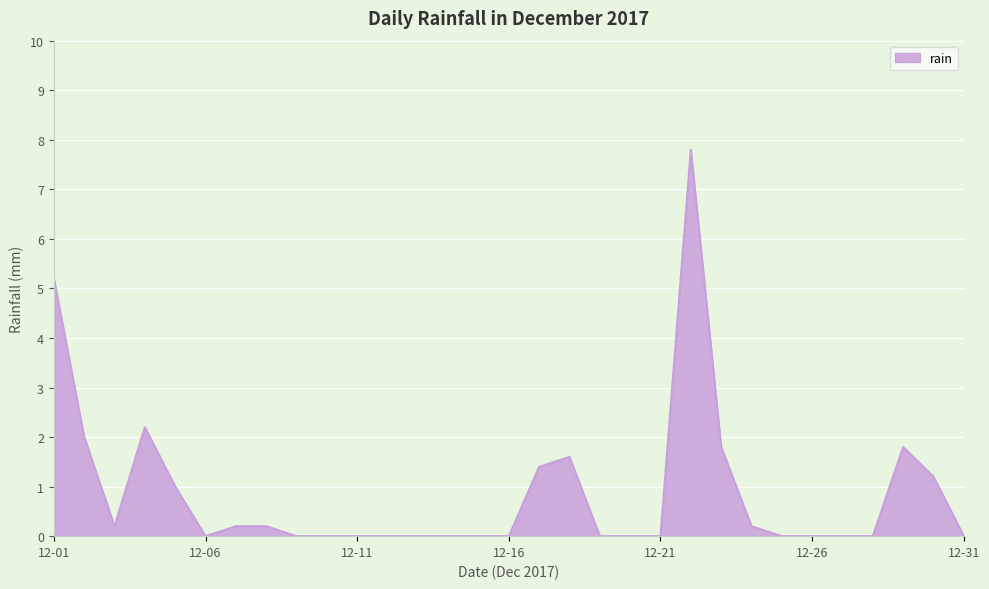

What is the greatest value displayed?

7.8